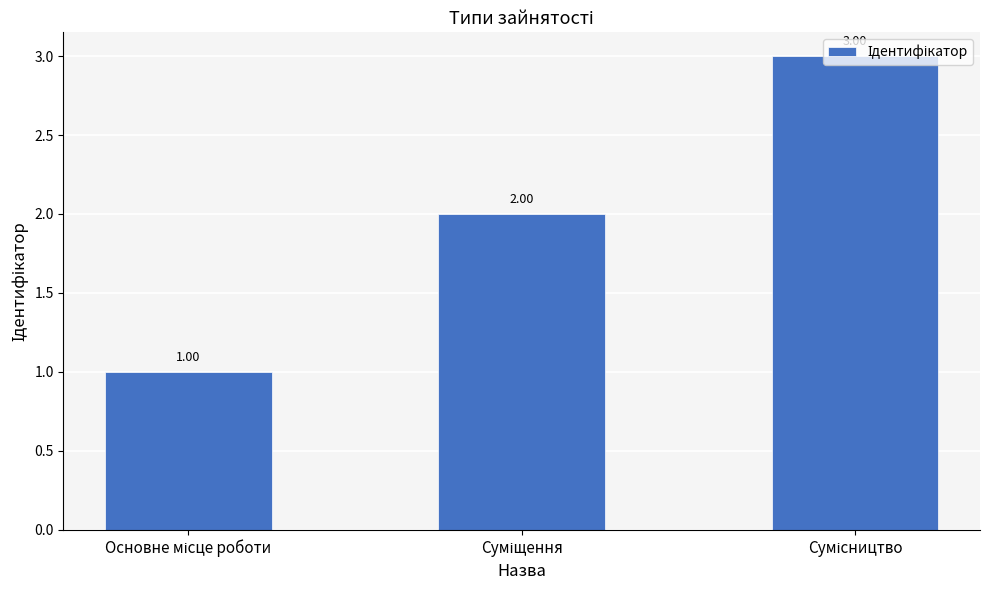

What is the maximum value shown in the chart?

3